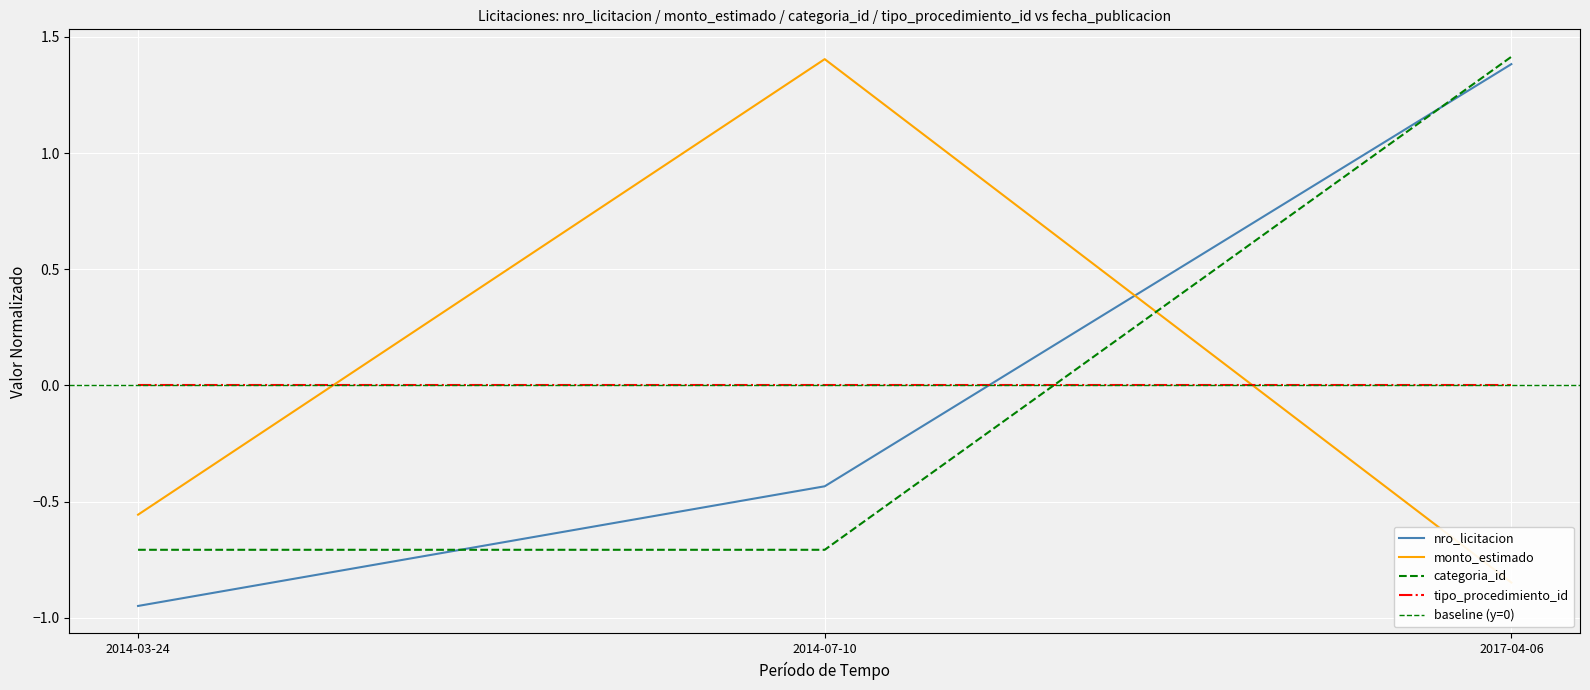

What is the label of the 3rd point from the right?

2014-03-24